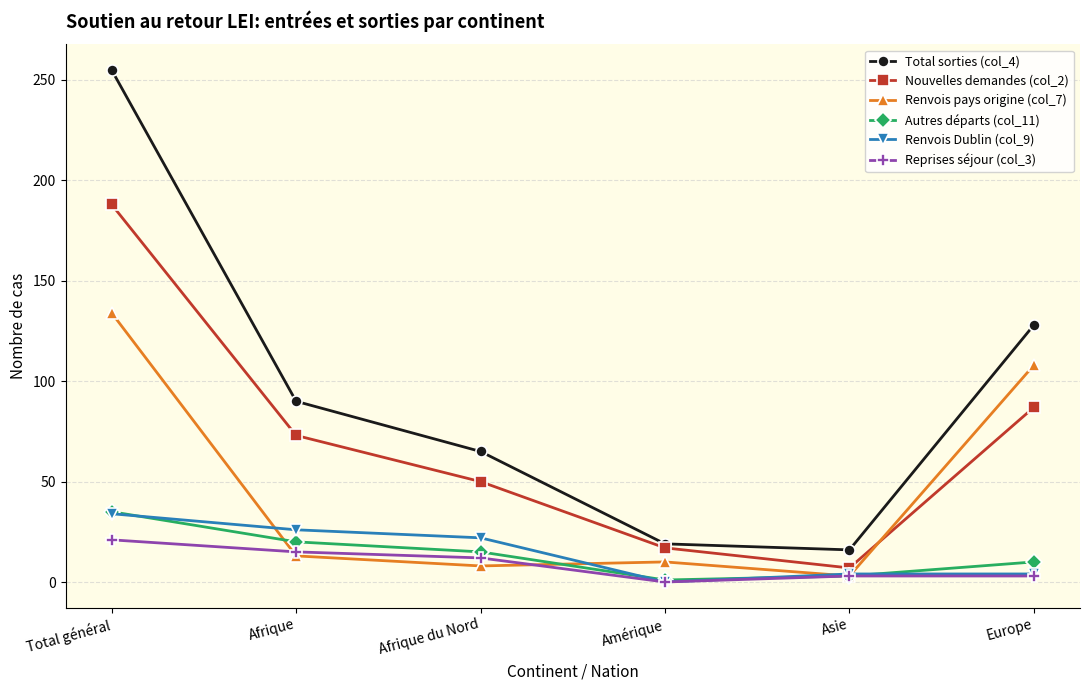

True or false: Nouvelles demandes (col_2) and Reprises séjour (col_3) intersect in this chart.

False